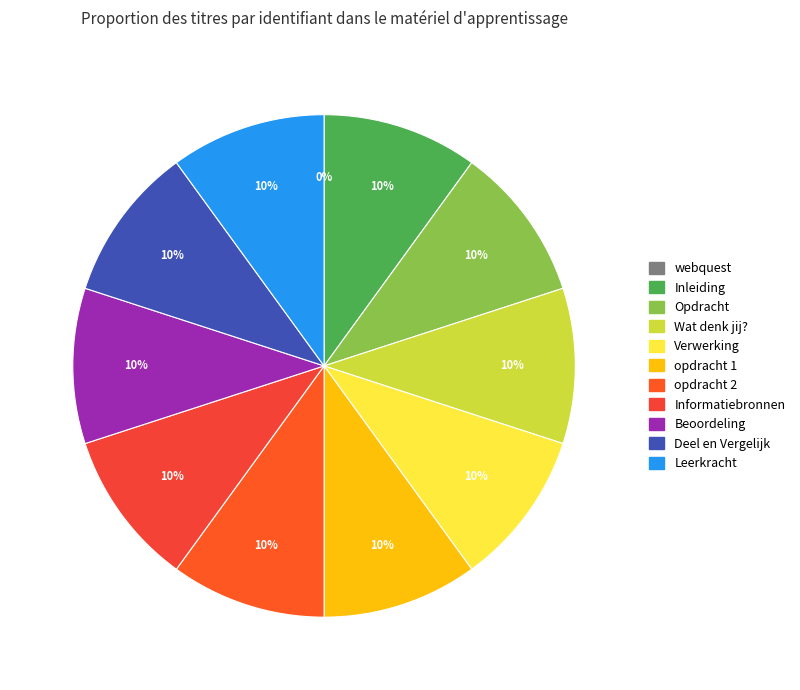

To the nearest percent, what is the combined percentage of Wat denk jij? and Inleiding?

20%